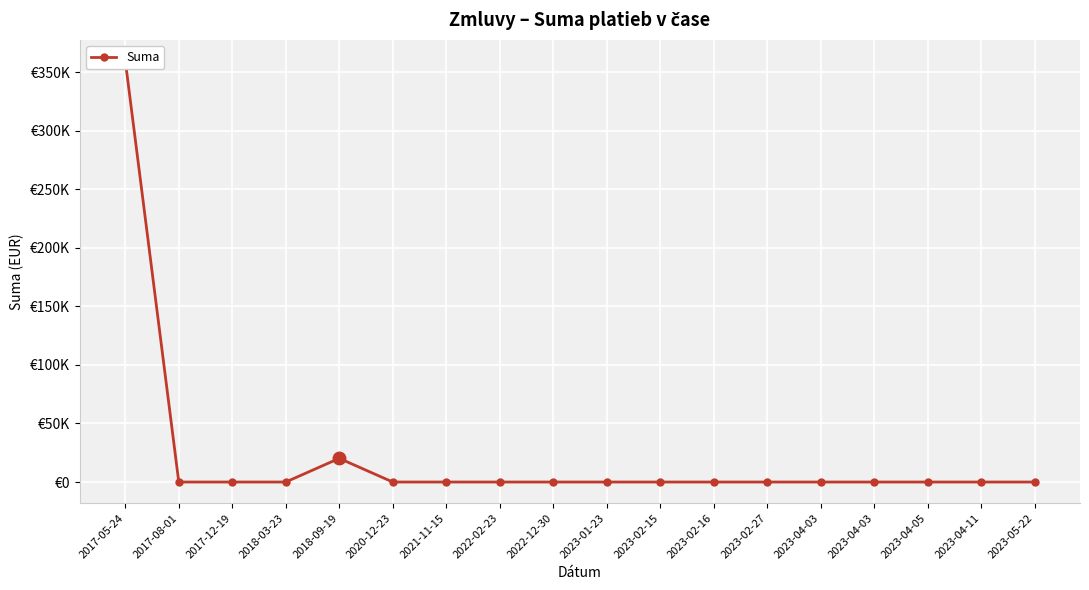

What is the label of the 12th point from the left?

2023-02-16